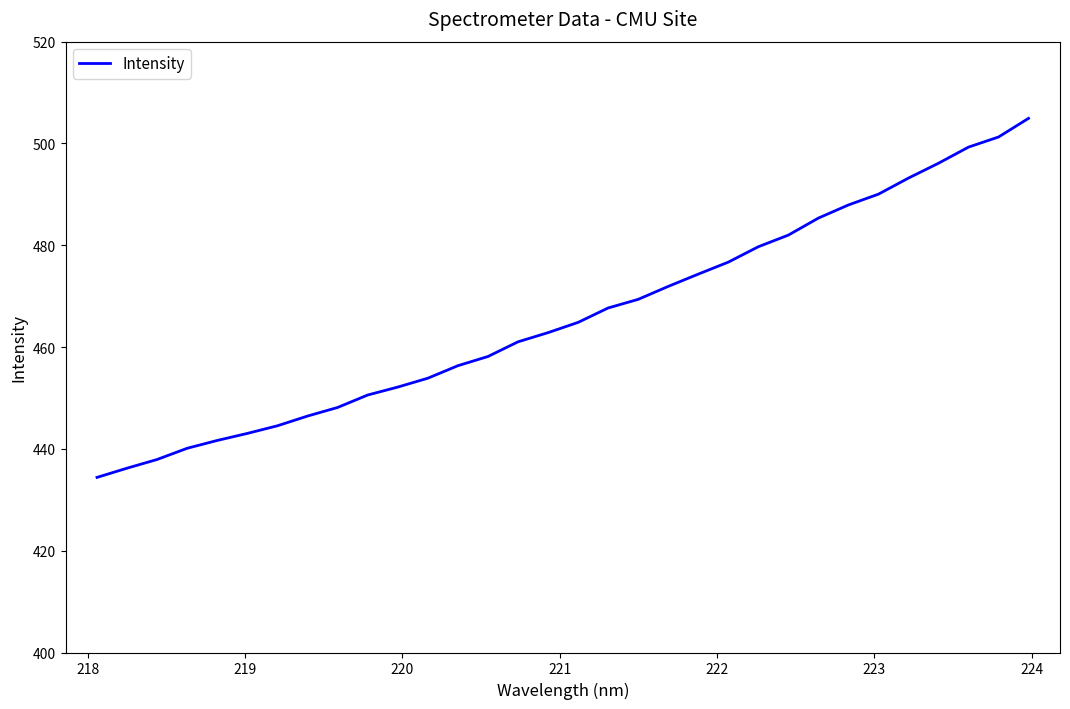

What is the smallest value displayed?

434.4